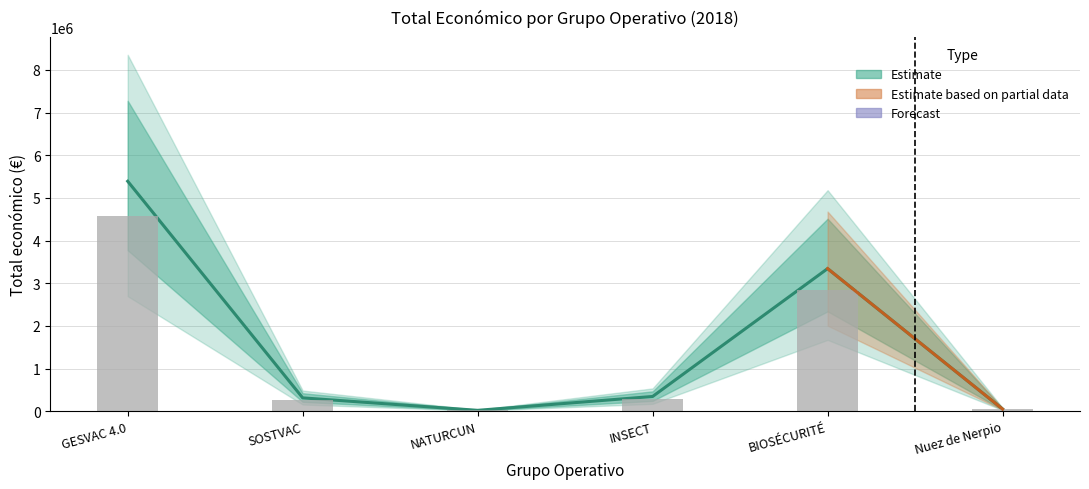

Reading left to right, transcribe all the data shown in this chart.

GESVAC 4.0=5390598	SOSTVAC=311553	NATURCUN=19478	INSECT=344243	BIOSÉCURITÉ=3342252	Nuez de Nerpio=49300